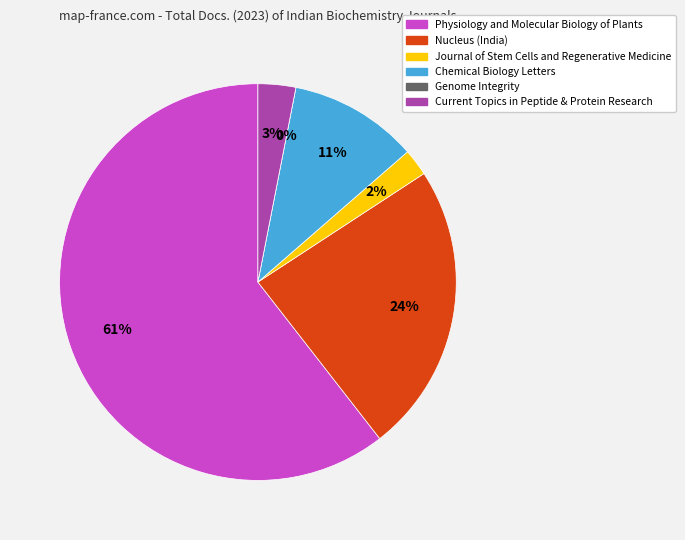

Rank the categories by value from lowest to highest.

Genome Integrity, Journal of Stem Cells and Regenerative Medicine, Current Topics in Peptide and Protein Research, Chemical Biology Letters, Nucleus (India), Physiology and Molecular Biology of Plants